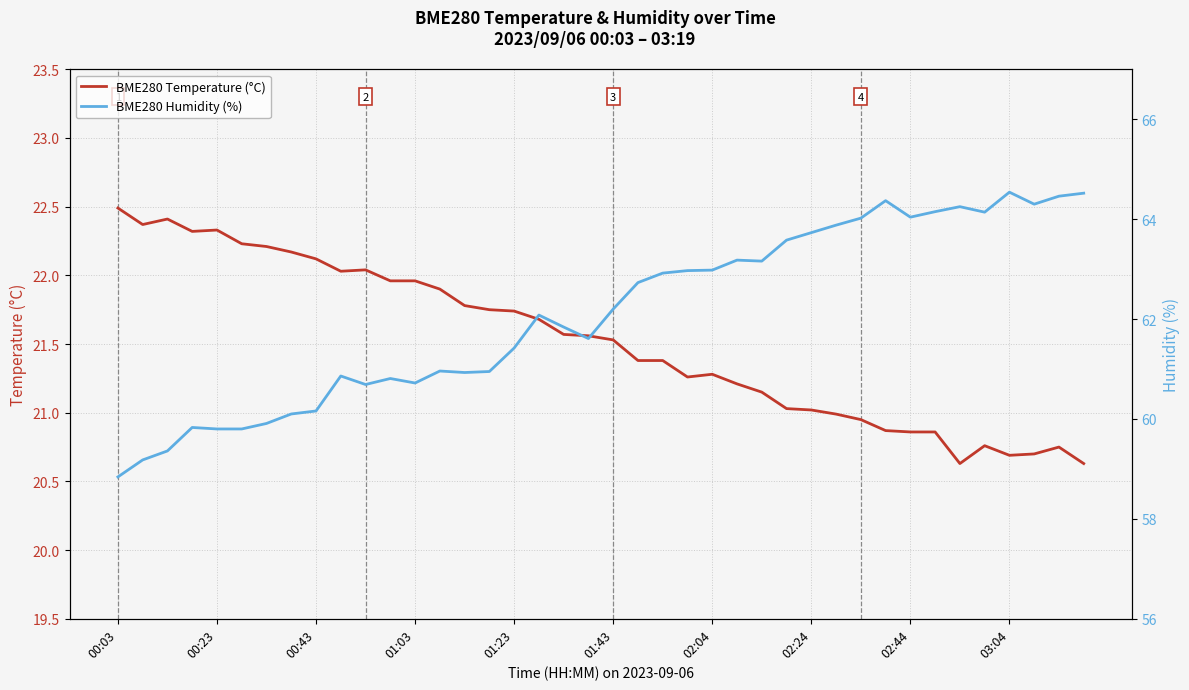

True or false: BME280 Temperature (°C) and BME280 Humidity (%) cross at least once.

False